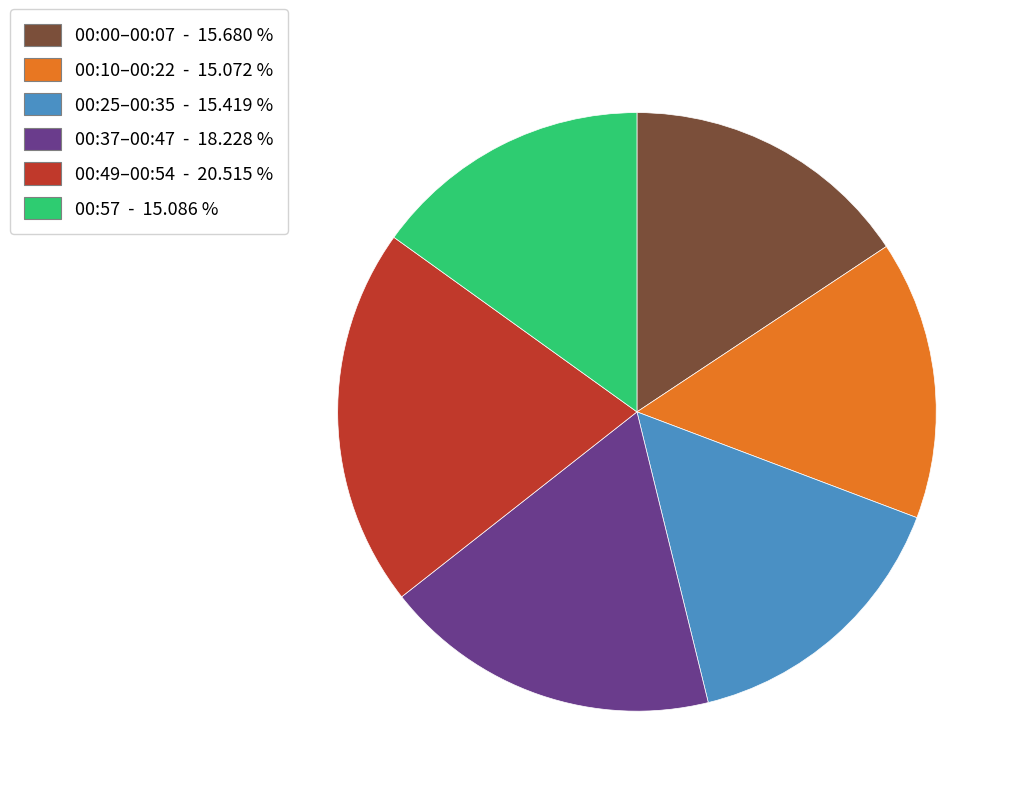

What is the largest slice in the pie chart?

00:49–00:54 - 20.515 %